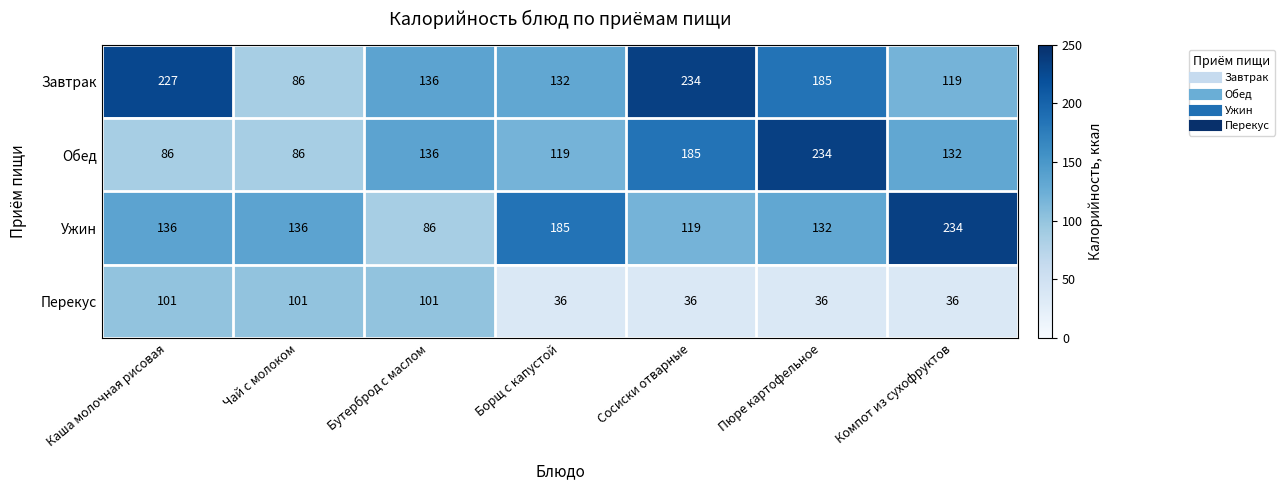

What is the difference between the maximum and minimum values in the Ужин series?

148